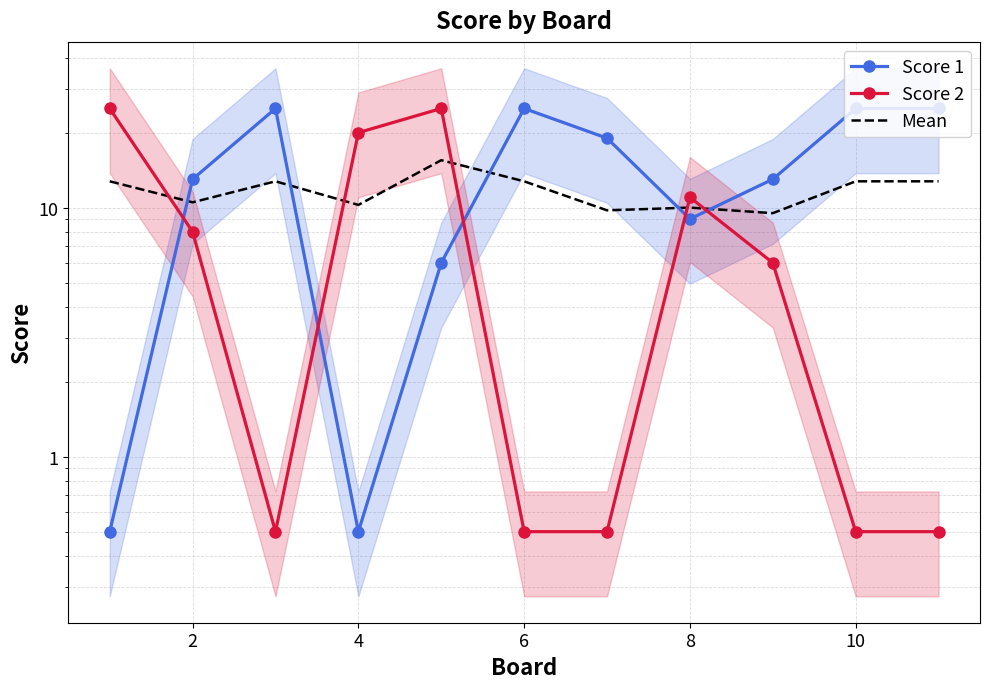

In Mean, how many points are lower than both neighbors (excluding endpoints)?

4